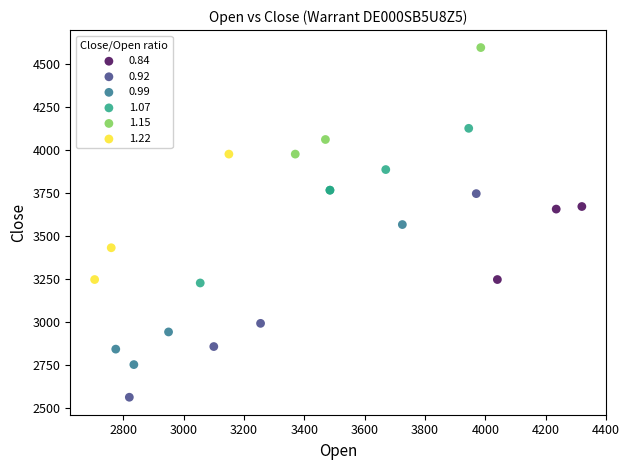

What are all the series names shown in the legend?

0.84, 0.92, 0.99, 1.07, 1.15, 1.22